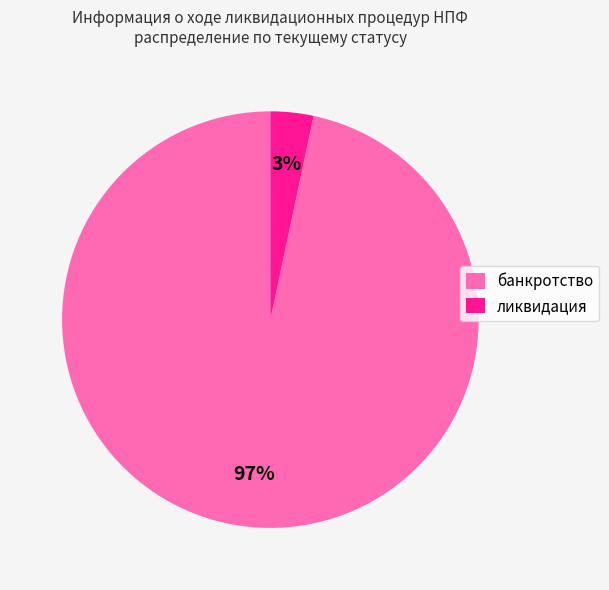

To the nearest percent, what percentage of the pie is банкротство?

97%